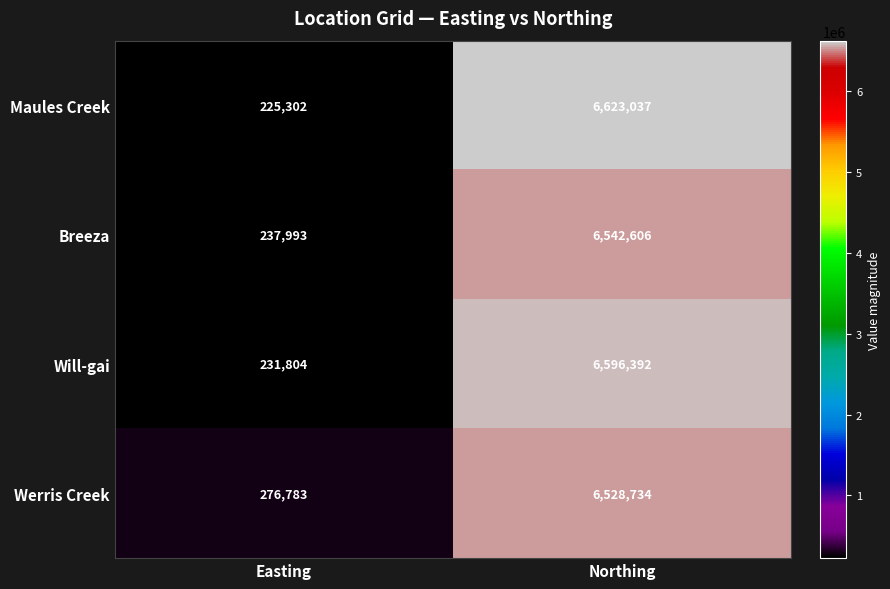

What is the maximum value shown in the chart?

6623037